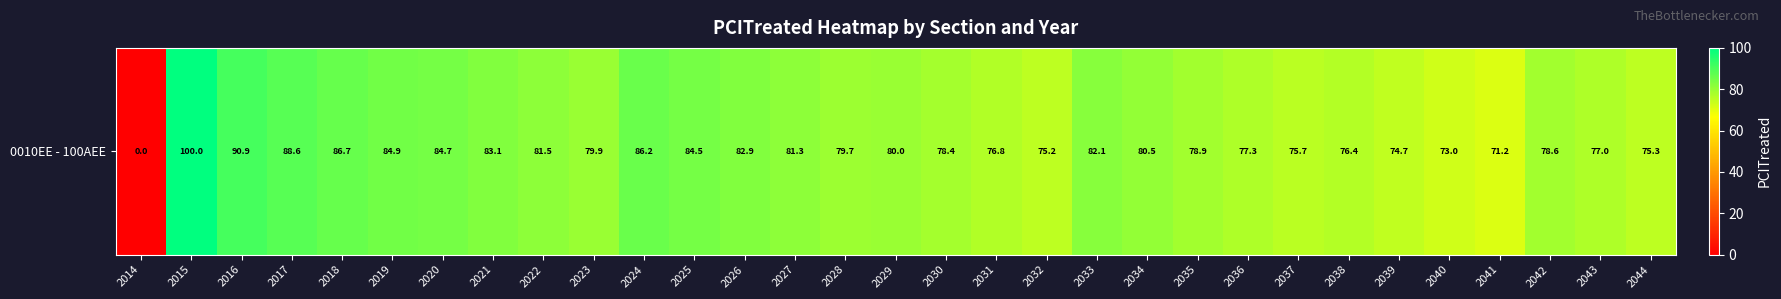

Reading left to right, what are all the values shown in this chart?

2014=0.0	2015=100.0	2016=90.9	2017=88.6	2018=86.7	2019=84.9	2020=84.7	2021=83.1	2022=81.5	2023=79.9	2024=86.2	2025=84.5	2026=82.9	2027=81.3	2028=79.7	2029=80.0	2030=78.4	2031=76.8	2032=75.2	2033=82.1	2034=80.5	2035=78.9	2036=77.3	2037=75.7	2038=76.4	2039=74.7	2040=73.0	2041=71.2	2042=78.6	2043=77.0	2044=75.3